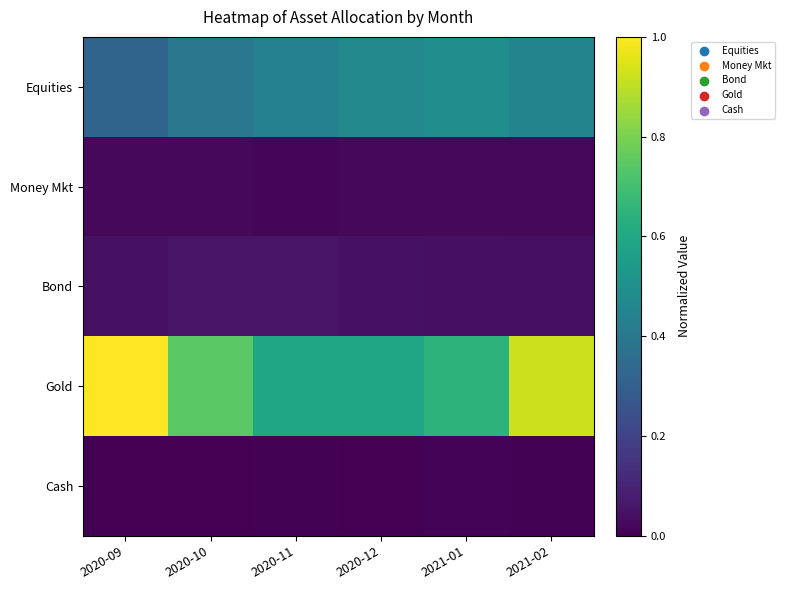

Reading right to left, list all the values displayed in this chart.

Equities: 2021-02=0.5	2021-01=0.5	2020-12=0.5	2020-11=0.4	2020-10=0.4	2020-09=0.3
Money Mkt: 2021-02=0.0	2021-01=0.0	2020-12=0.0	2020-11=0.0	2020-10=0.0	2020-09=0.0
Bond: 2021-02=0.0	2021-01=0.0	2020-12=0.0	2020-11=0.1	2020-10=0.1	2020-09=0.0
Gold: 2021-02=0.9	2021-01=0.6	2020-12=0.6	2020-11=0.6	2020-10=0.7	2020-09=1.0
Cash: 2021-02=0.0	2021-01=0.0	2020-12=0.0	2020-11=0.0	2020-10=0.0	2020-09=0.0